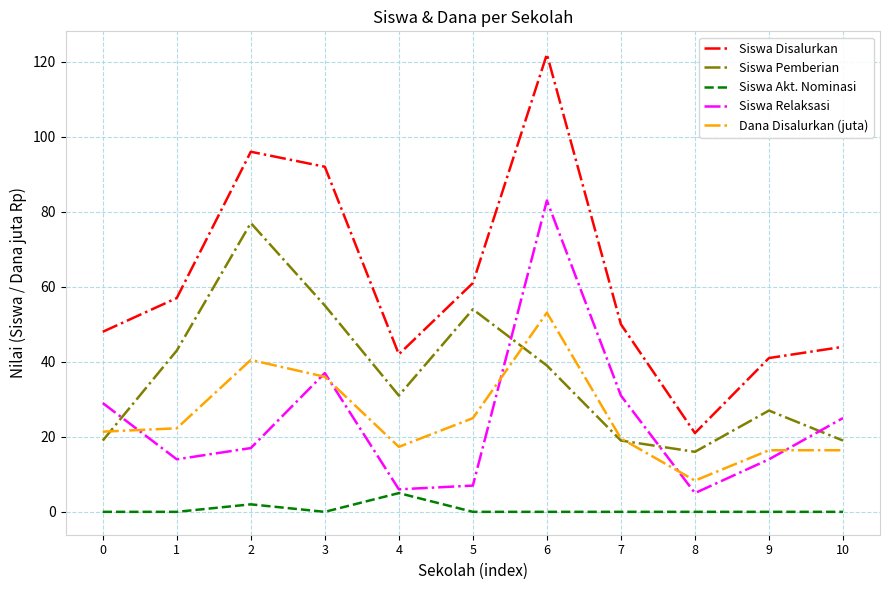

What is the spread (max minus min) of values at 8?

21.0